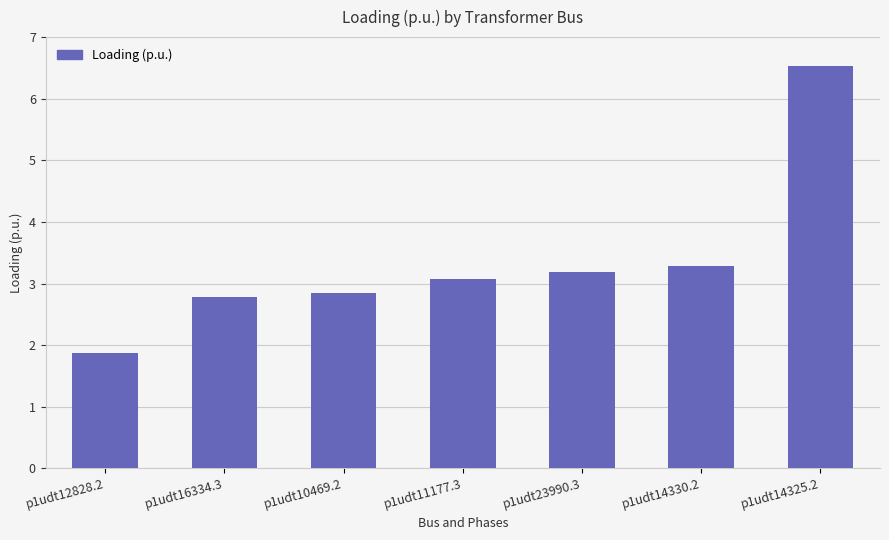

Does the chart contain stacked bars?

No